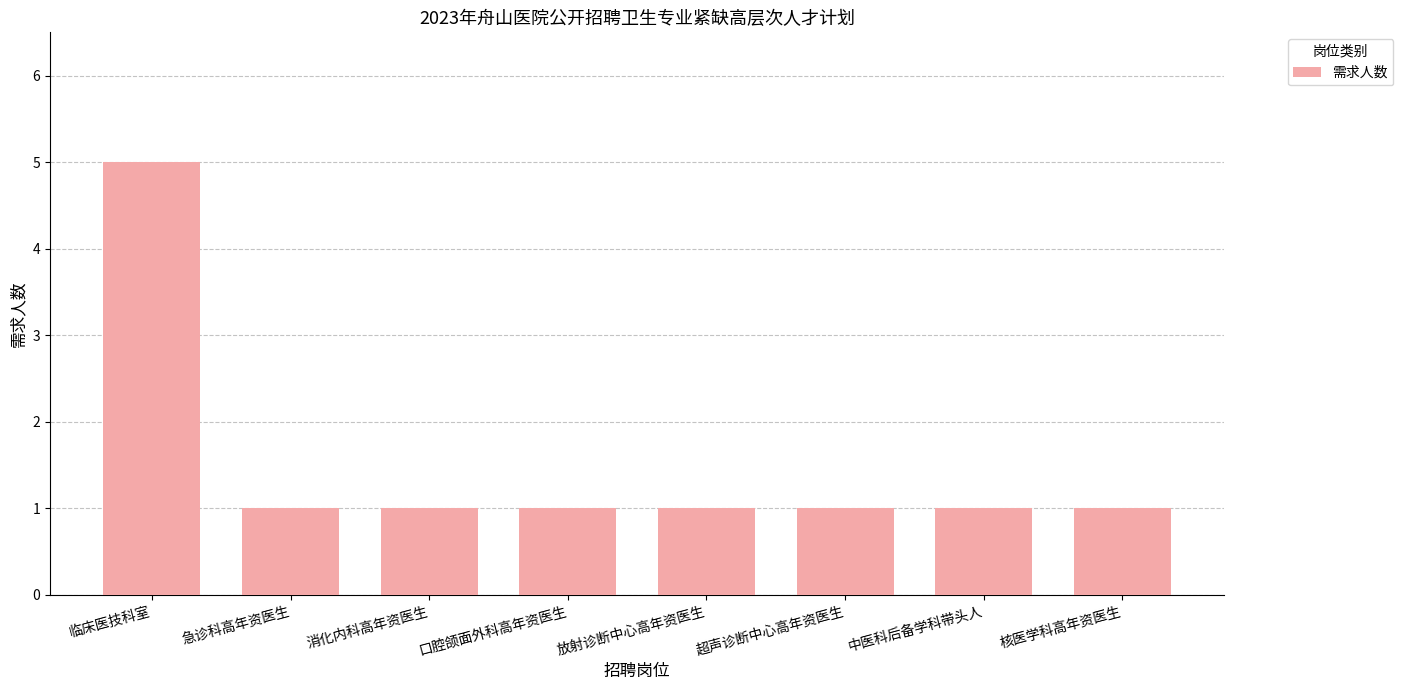

What is the sum of all values?

12